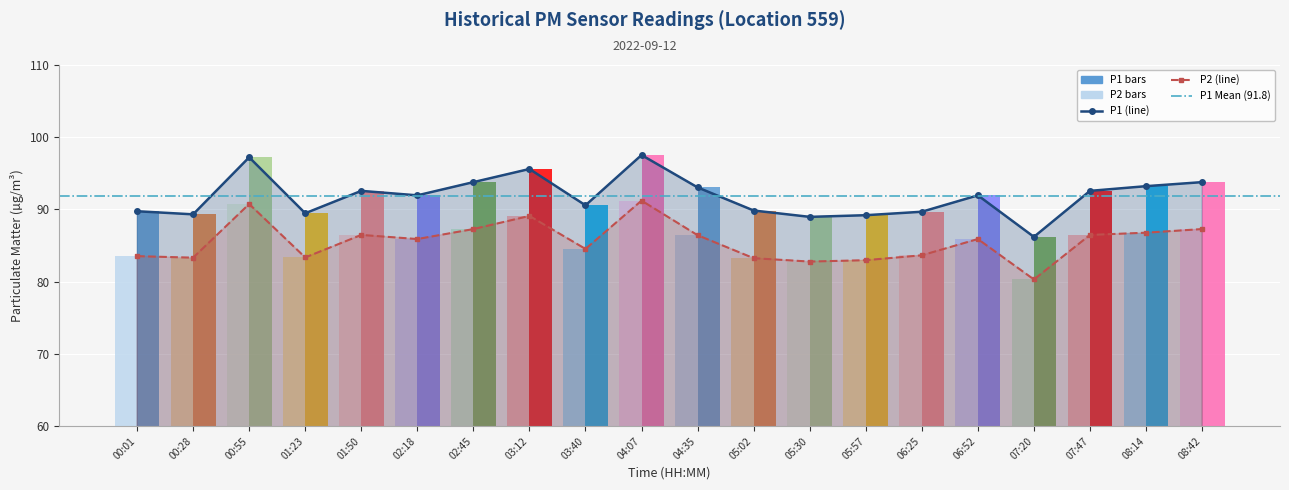

What is the lowest value of the P1 series?

86.2